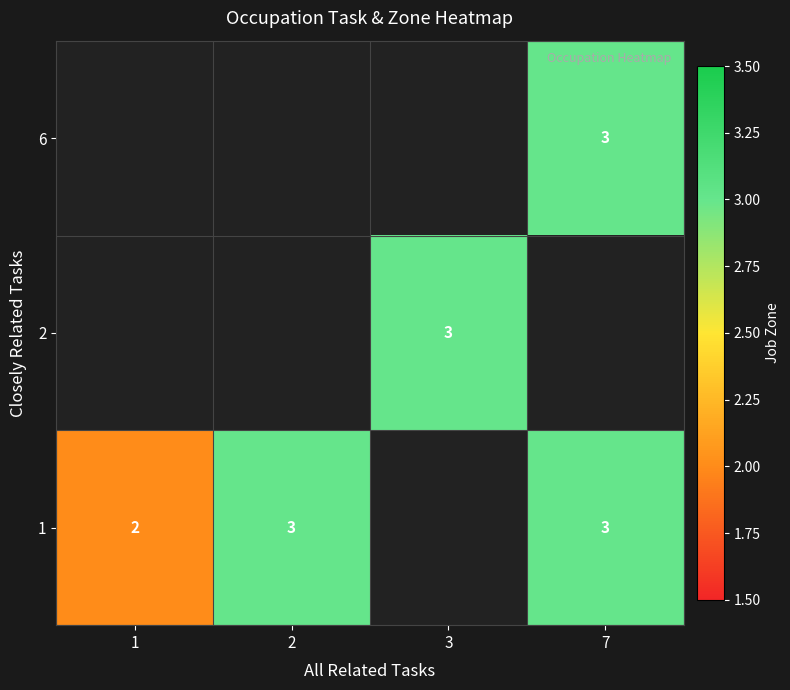

How many categories are shown in the chart?

4